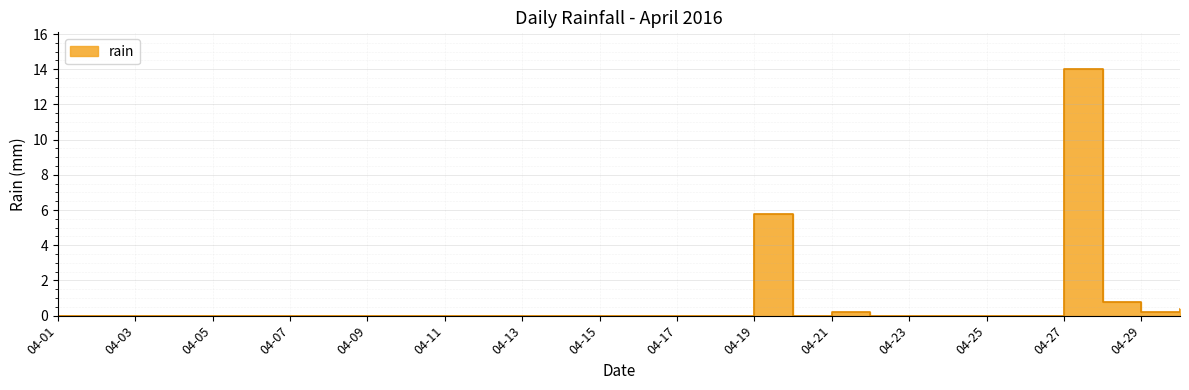

List the labels in order of value, largest first.

2016-04-27, 2016-04-19, 2016-04-28, 2016-04-30, 2016-04-21, 2016-04-29, 2016-04-01, 2016-04-02, 2016-04-03, 2016-04-04, 2016-04-05, 2016-04-06, 2016-04-07, 2016-04-08, 2016-04-09, 2016-04-10, 2016-04-11, 2016-04-12, 2016-04-13, 2016-04-14, 2016-04-15, 2016-04-16, 2016-04-17, 2016-04-18, 2016-04-20, 2016-04-22, 2016-04-23, 2016-04-24, 2016-04-25, 2016-04-26